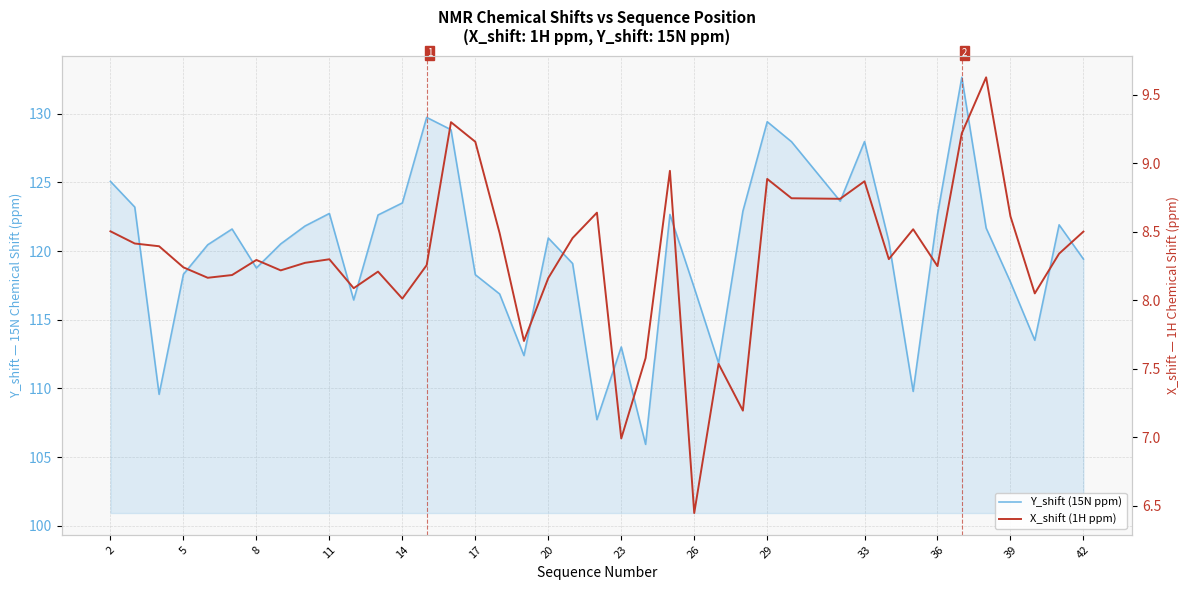

True or false: X_shift (1H ppm) has a value of 13.5 at 34.

False